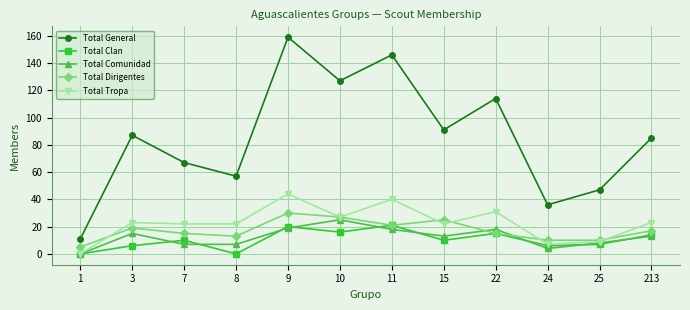

Where is the first local minimum for Total Dirigentes?

8